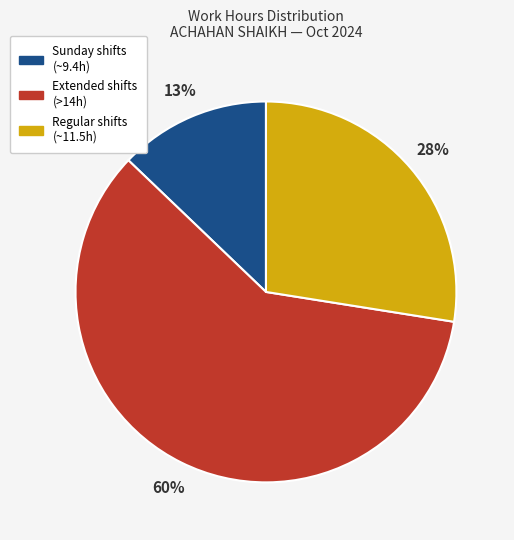

Is there a majority slice in this chart?

Yes